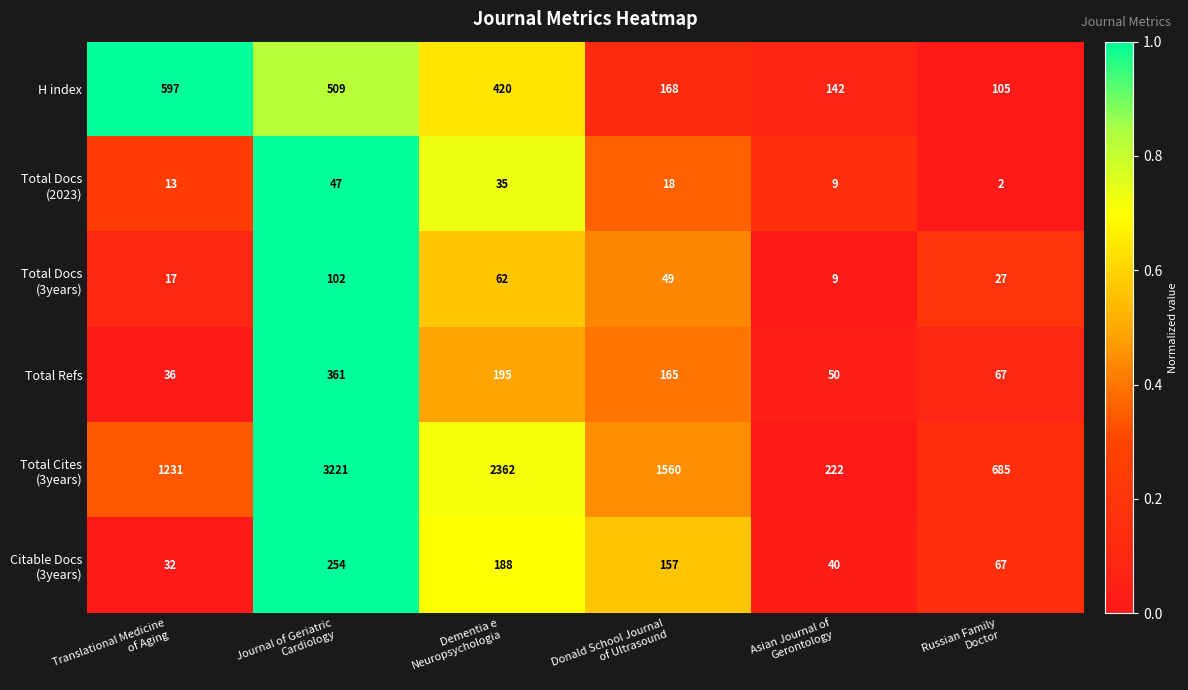

At how many categories does at least one series exceed 18?

6